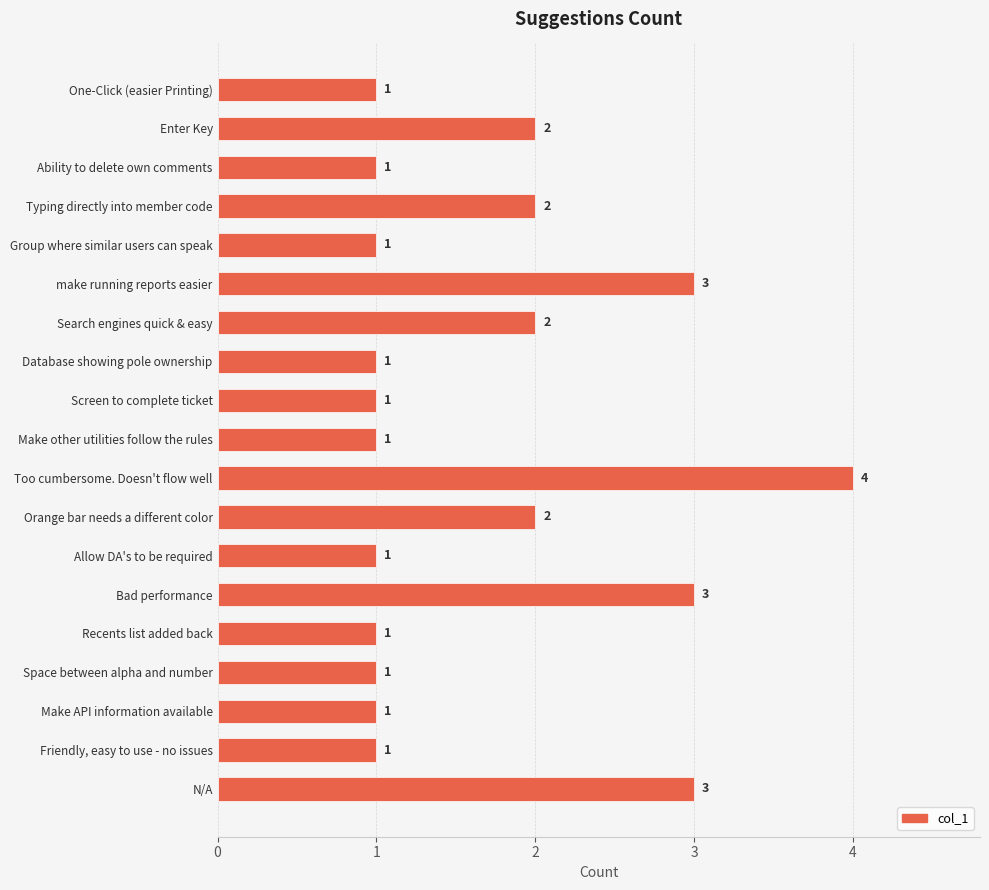

The chart shows a value of 4 at Too cumbersome. Doesn't flow well. True or false?

True